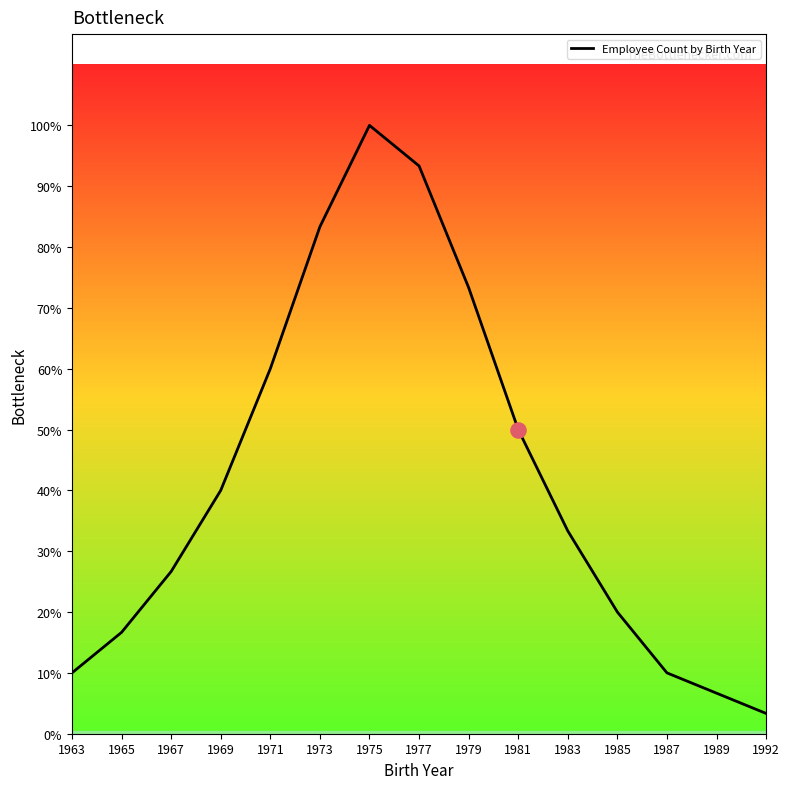

Between 1992 and 1987, which is larger?

1987